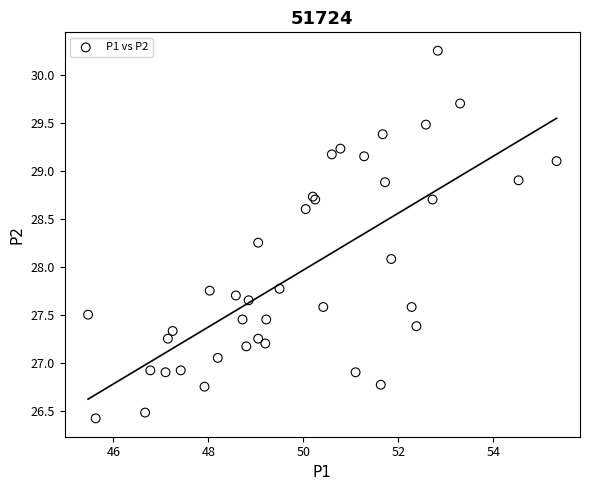

What Y value in the scatter plot is closest to 28?

28.1